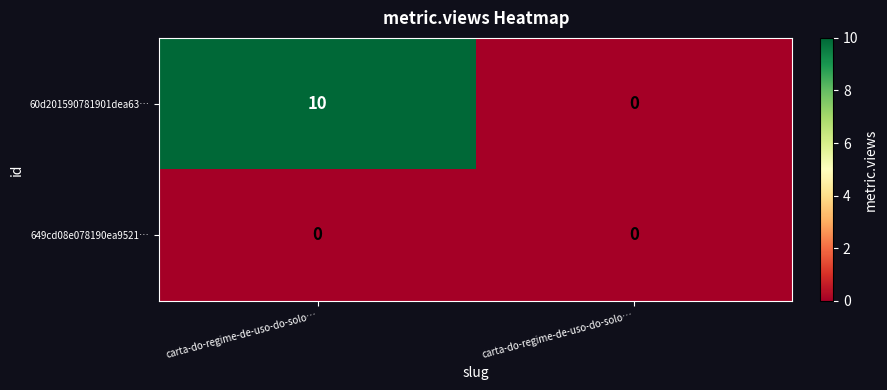

Between carta-do-regime-de-uso-do-solo… and carta-do-regime-de-uso-do-solo…, which is larger?

carta-do-regime-de-uso-do-solo…